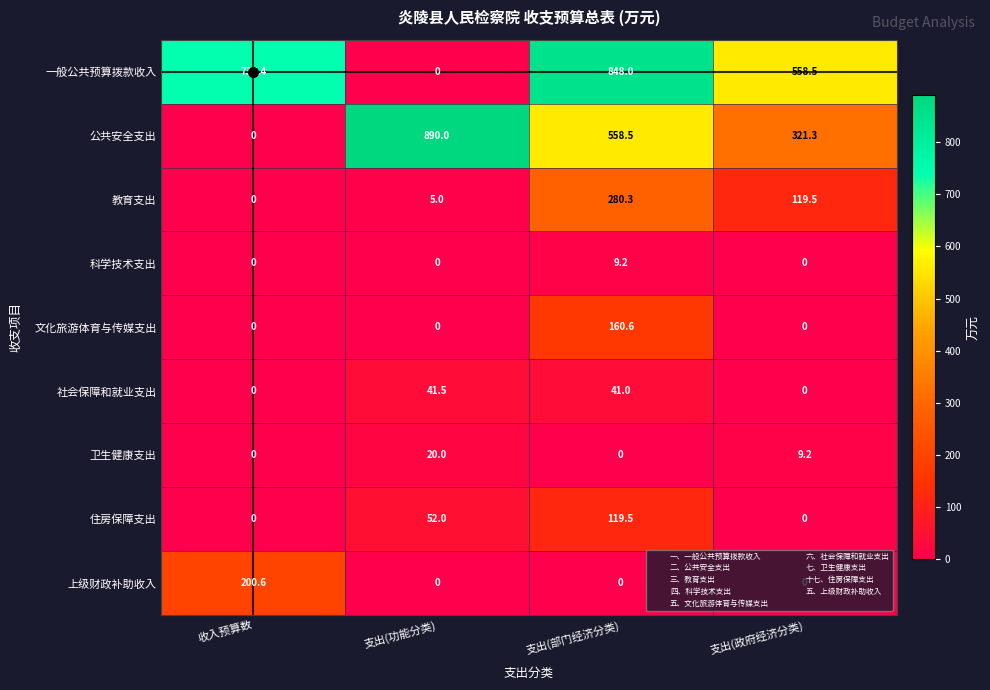

Which series has the largest total across all categories?

一般公共预算拨款收入